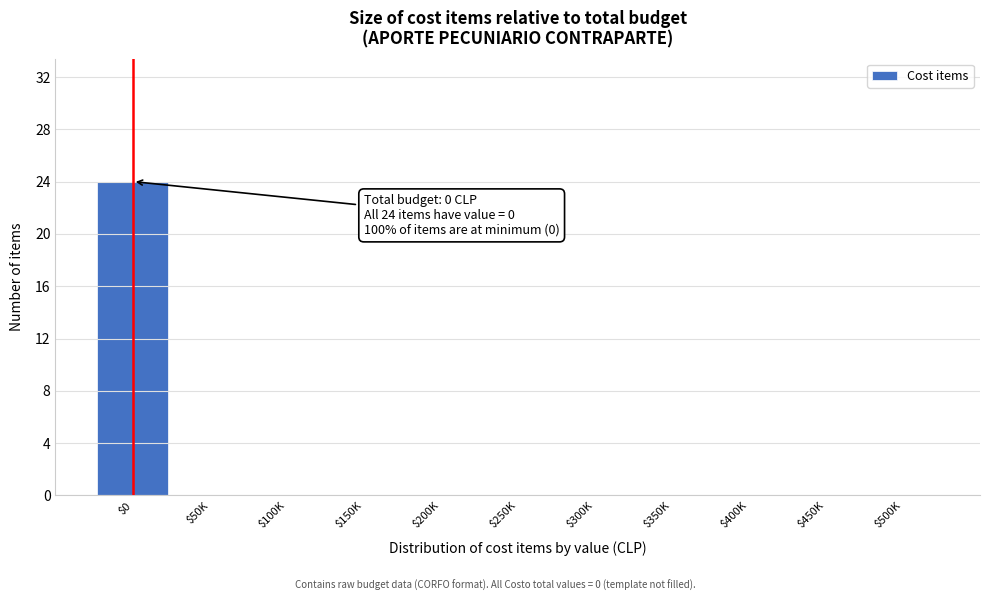

The chart shows a value of 0 at $400K. True or false?

True